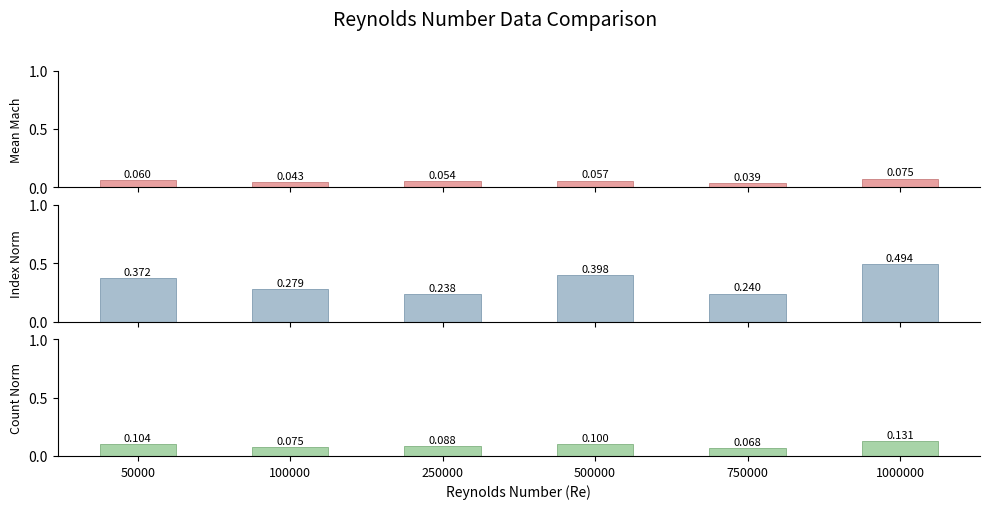

At how many categories does at least one series exceed 0?

6